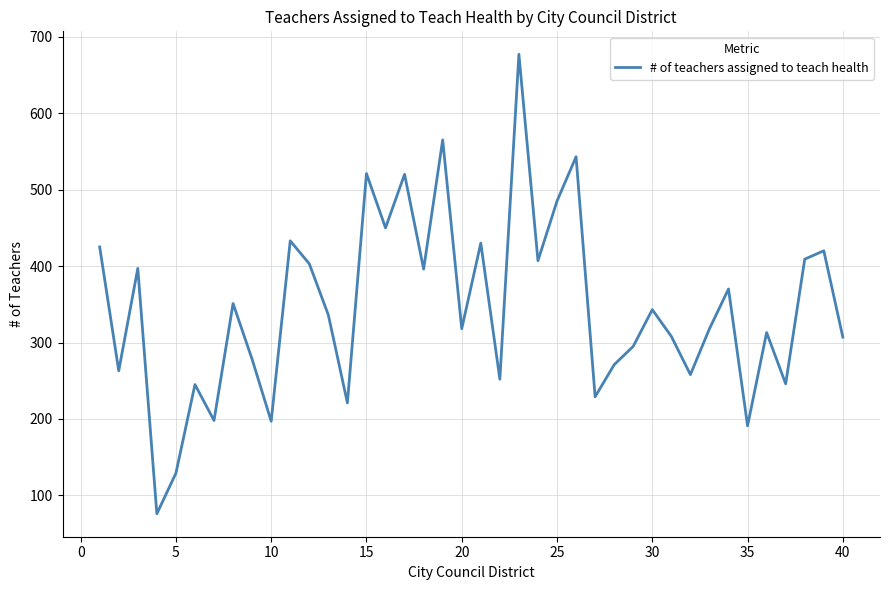

What is the sum of all values?

13794